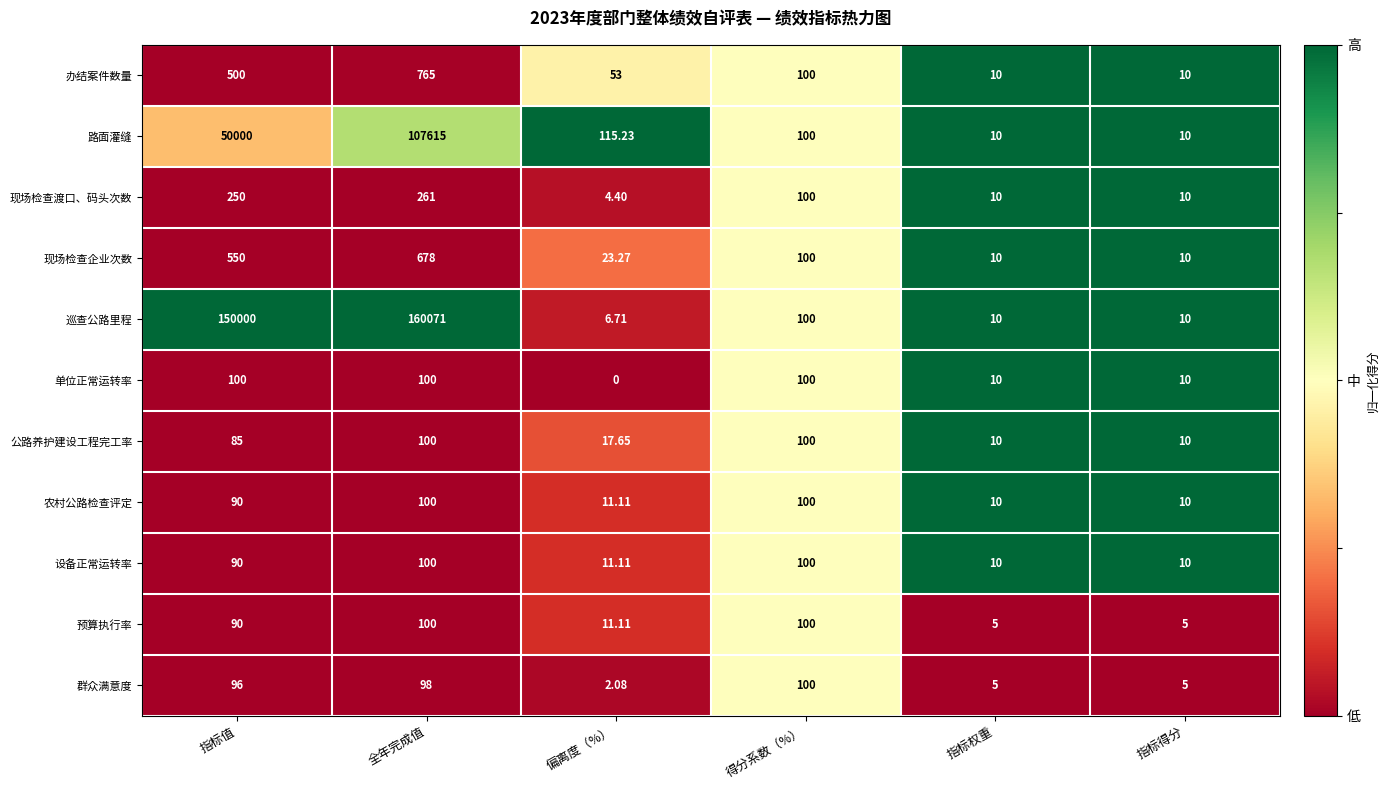

Which series has the largest range (max minus min)?

巡查公路里程